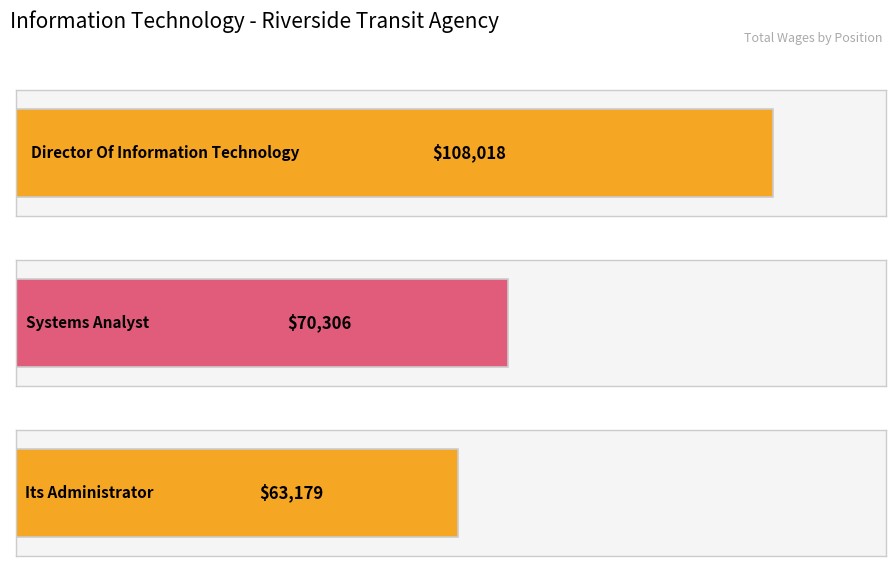

Reading right to left, what are all the values shown in this chart?

Its Administrator=63179	Systems Analyst=70306	Director Of Information Technology=108018